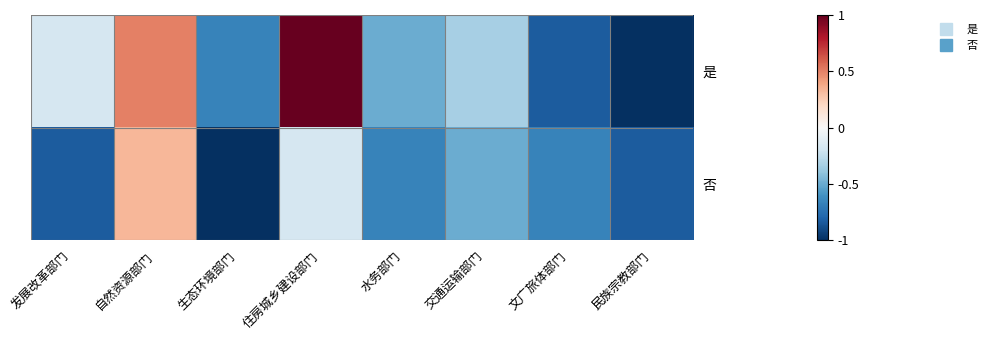

Which has a higher value, 自然资源部门 or 发展改革部门?

自然资源部门